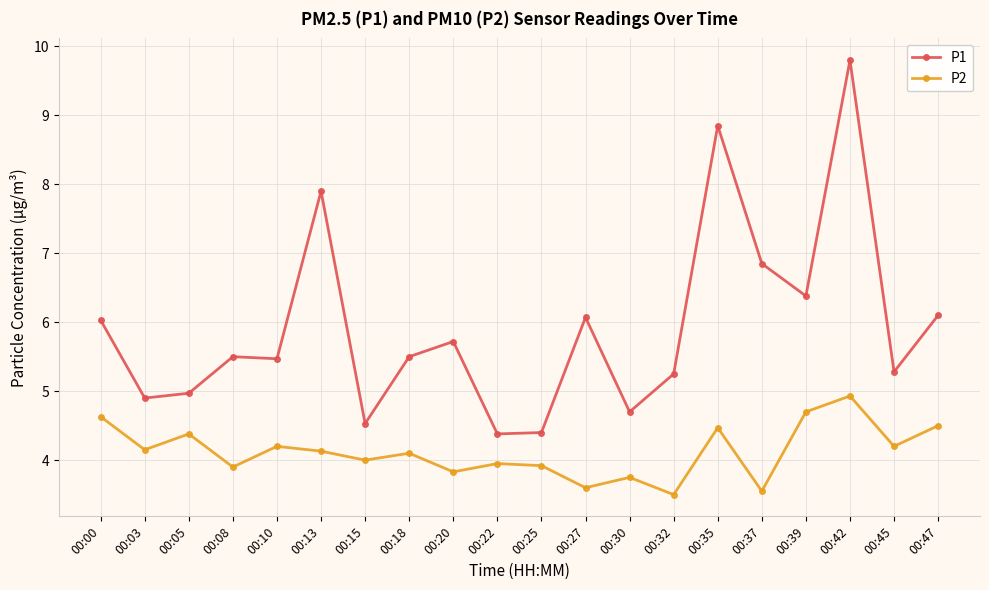

The value of P1 at 00:05 is 5.0. True or false?

True